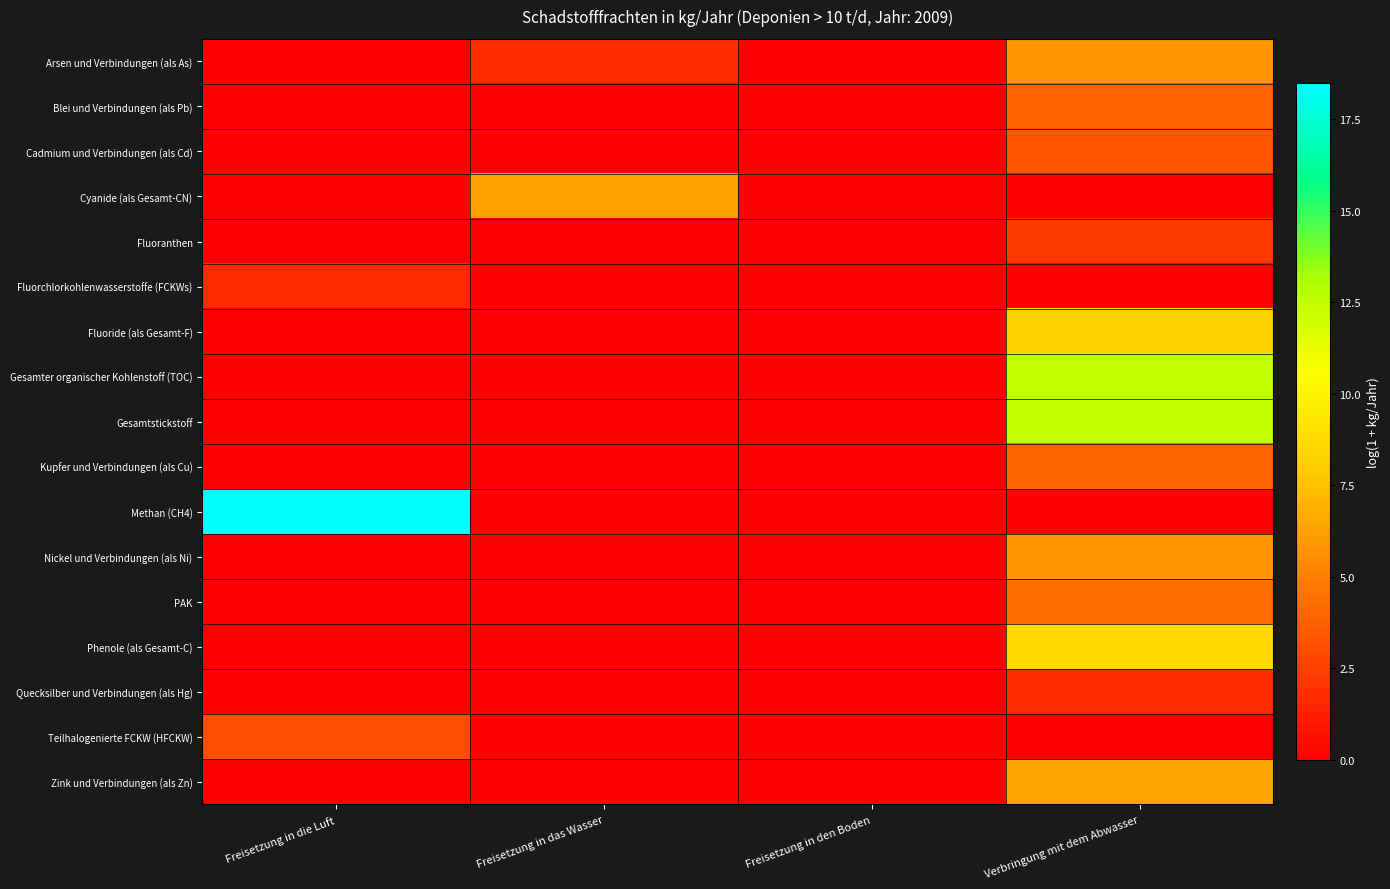

What is the difference between the highest and lowest values at Freisetzung in die Luft?

18.5